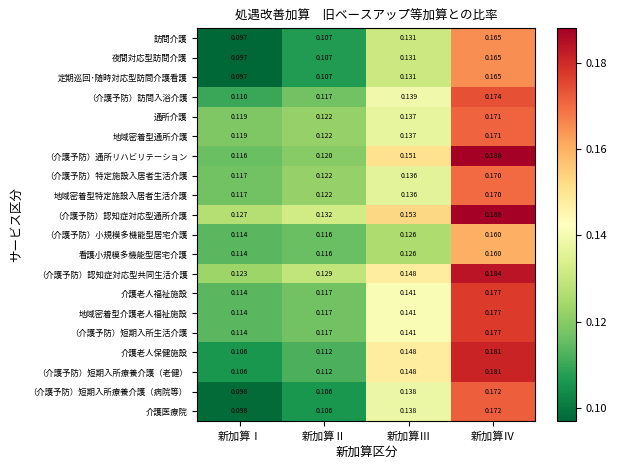

Count the number of categories in the chart.

4